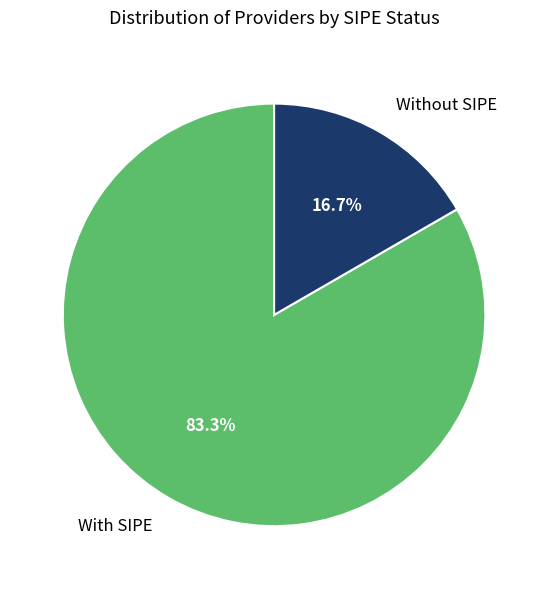

Does any single category account for the majority?

Yes